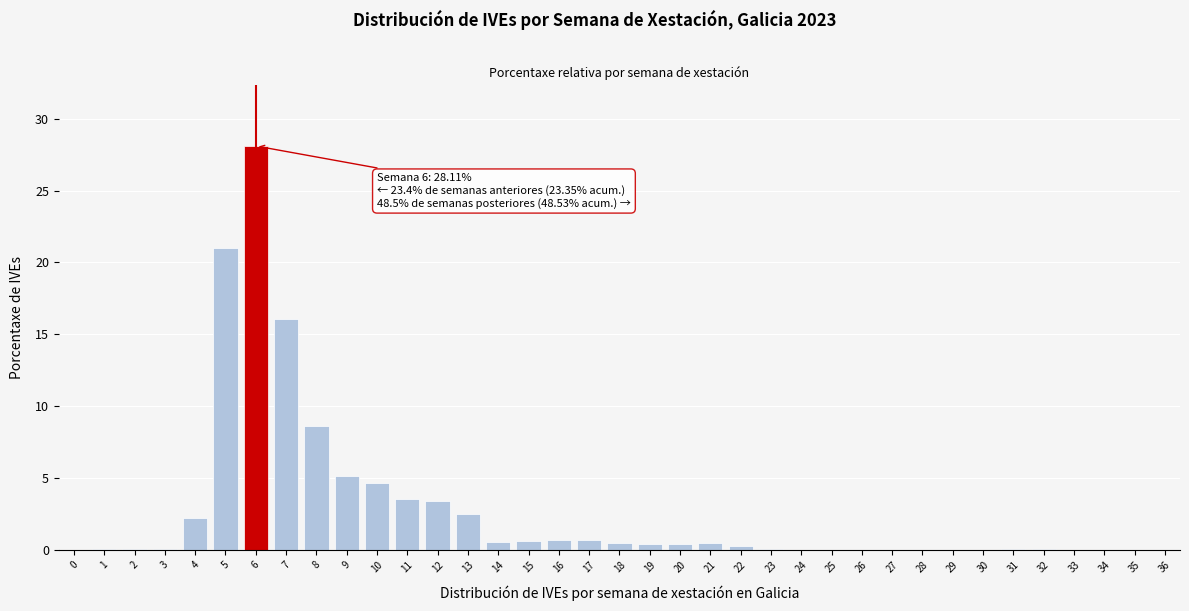

True or false: the data shows 0.7 at 16.

True